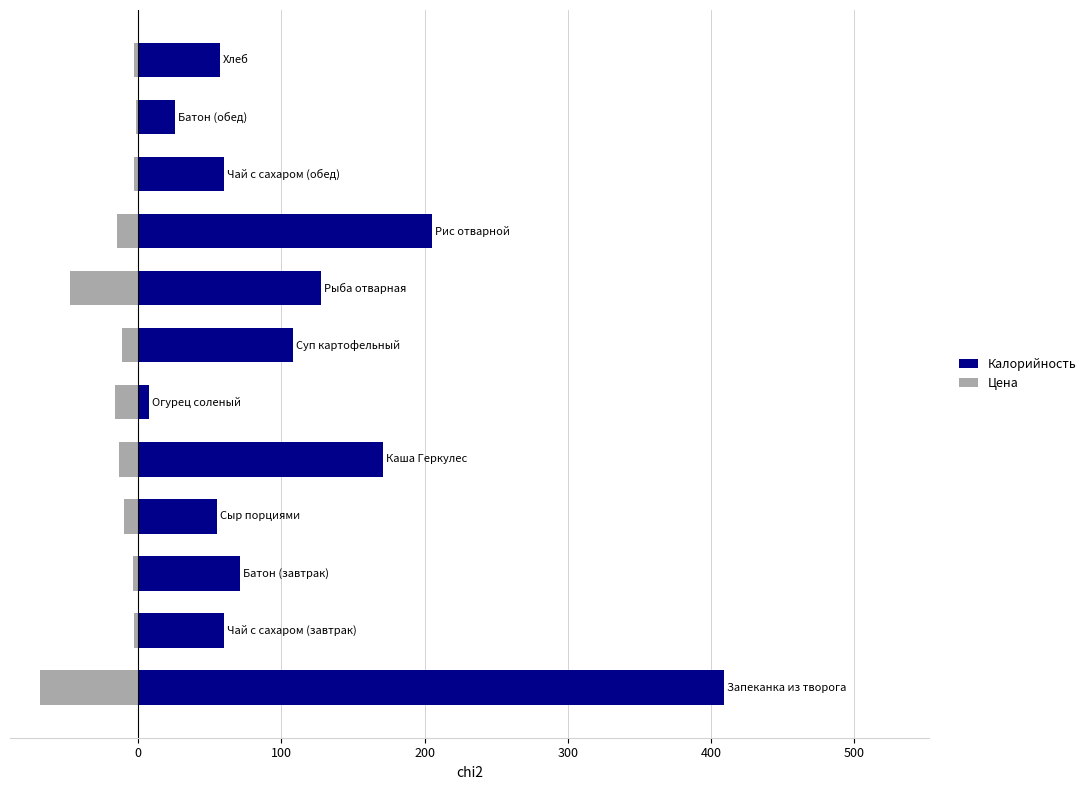

Between 200 and 8, which series saw the biggest shift?

Калорийность